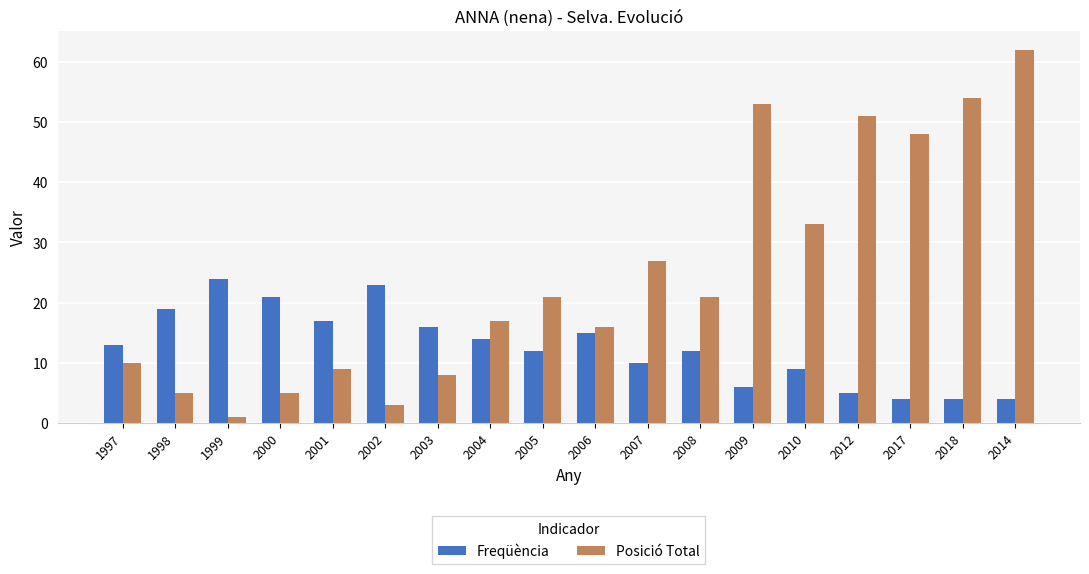

At how many categories does at least one series exceed 20?

12